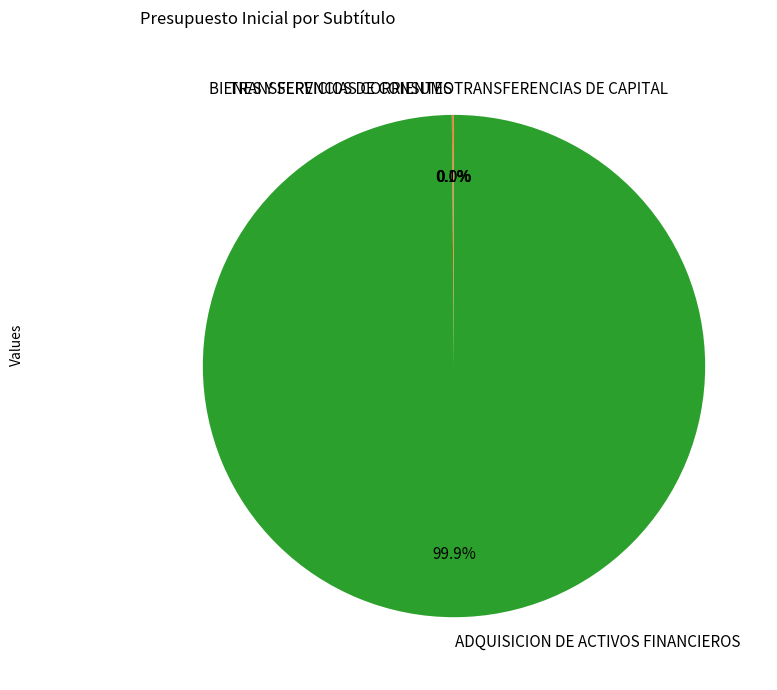

Is it true that ADQUISICION DE ACTIVOS FINANCIEROS is 94% of the pie?

False